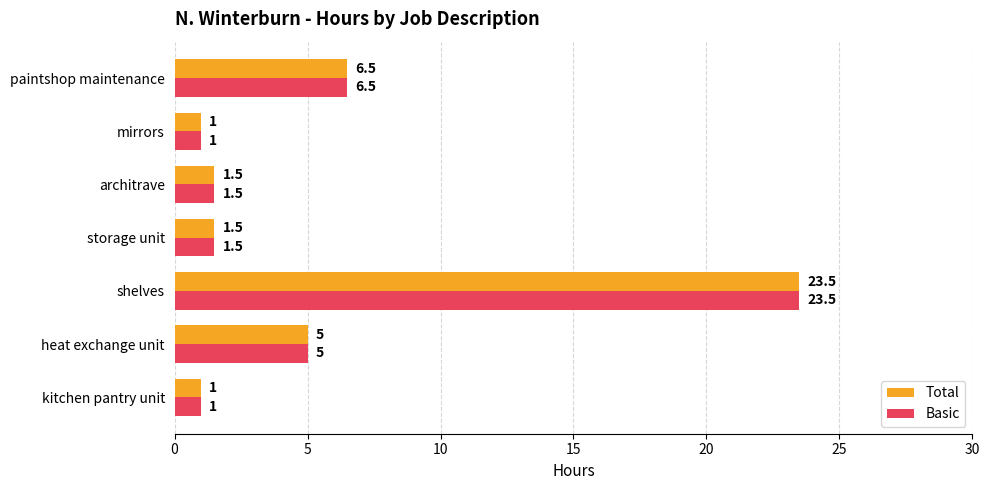

True or false: Total has a value of 6.5 at paintshop maintenance.

True